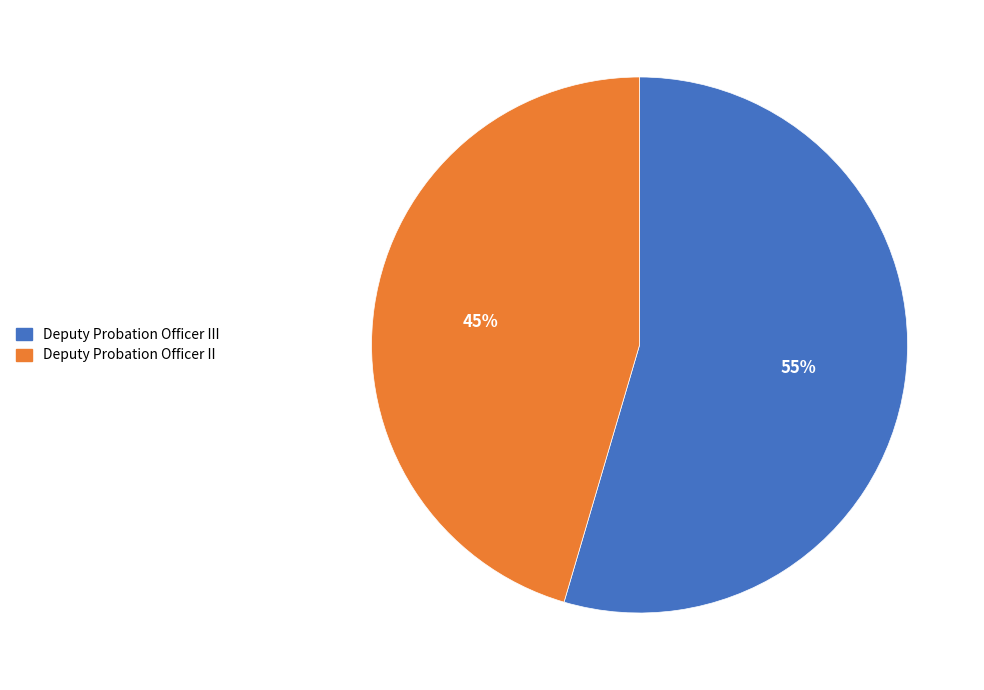

Is it true that Deputy Probation Officer III is 55% of the pie?

True